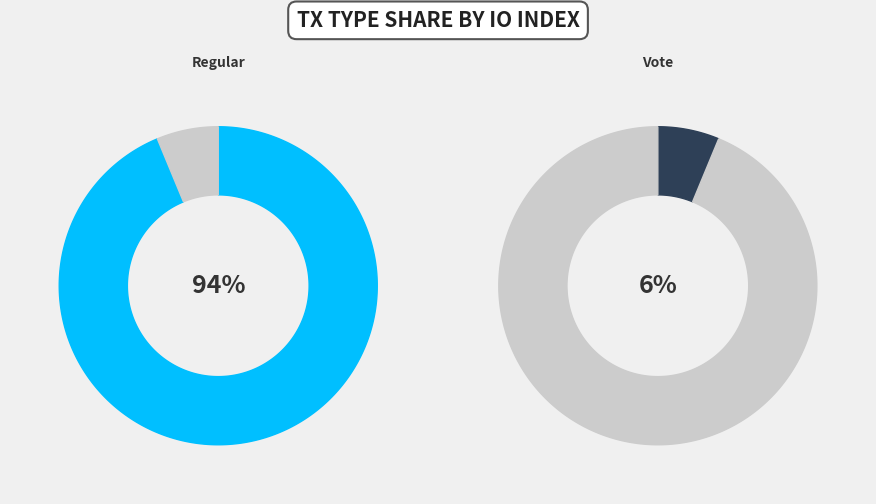

To the nearest percent, what is the average slice percentage?

50%